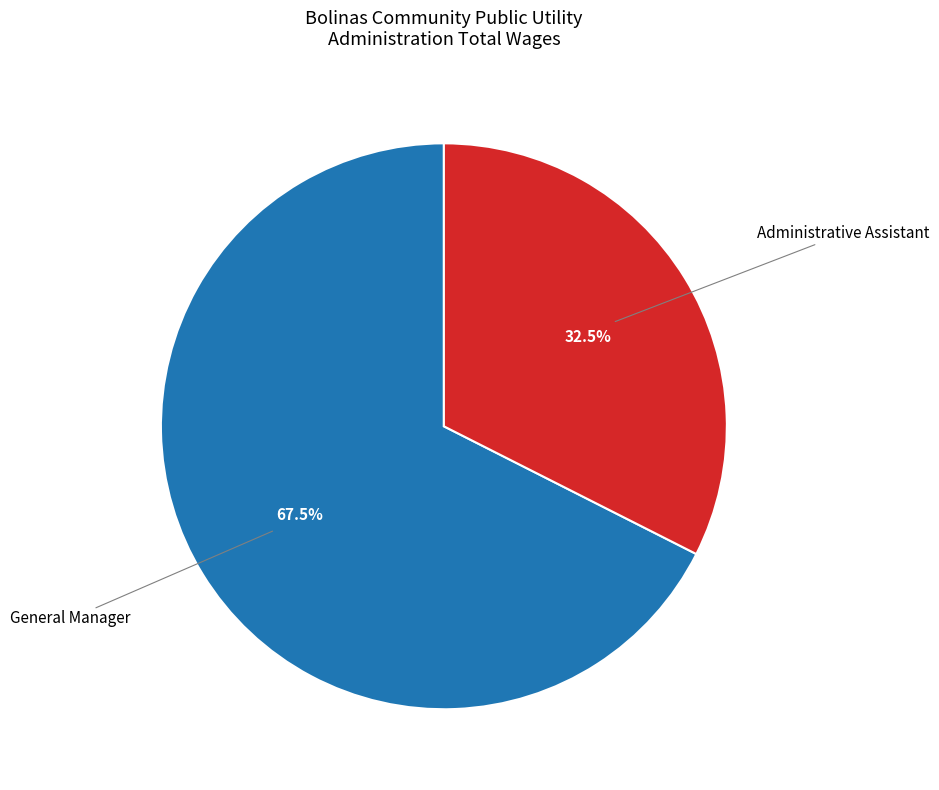

Combined, what portion of the pie is General Manager and Administrative Assistant?

100.0%